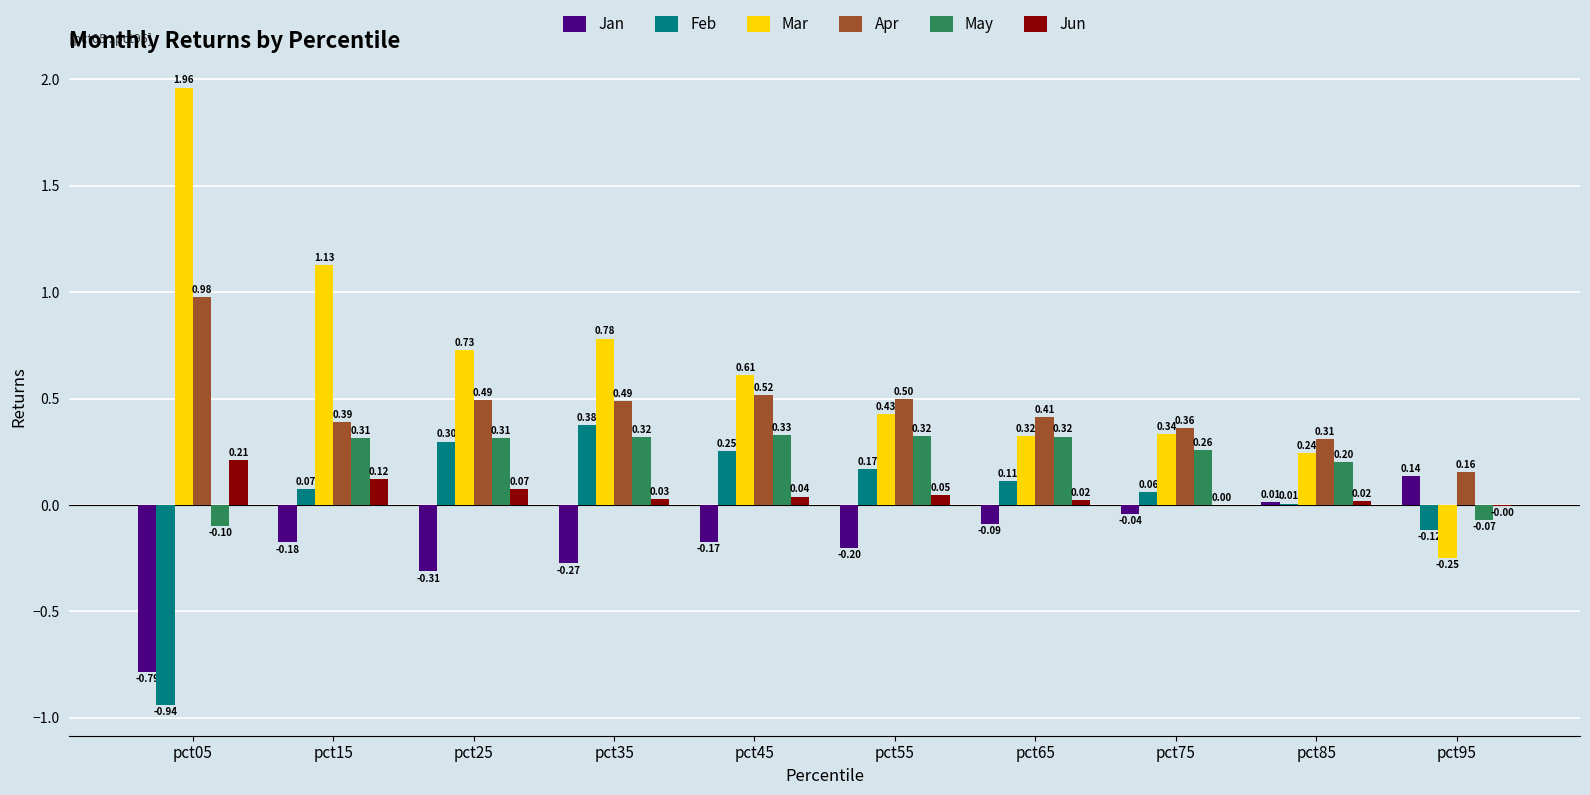

Which series has the largest range (max minus min)?

Mar